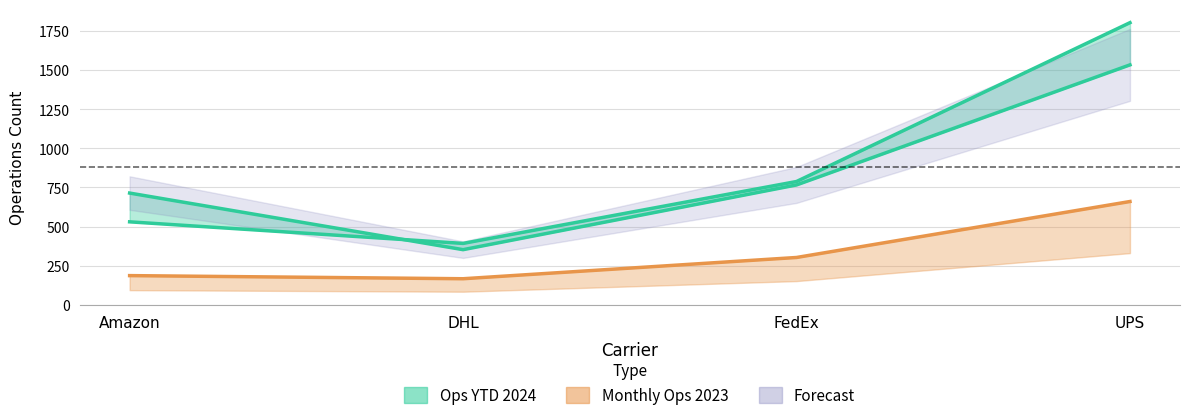

What is the label of the 2nd point from the right?

FedEx